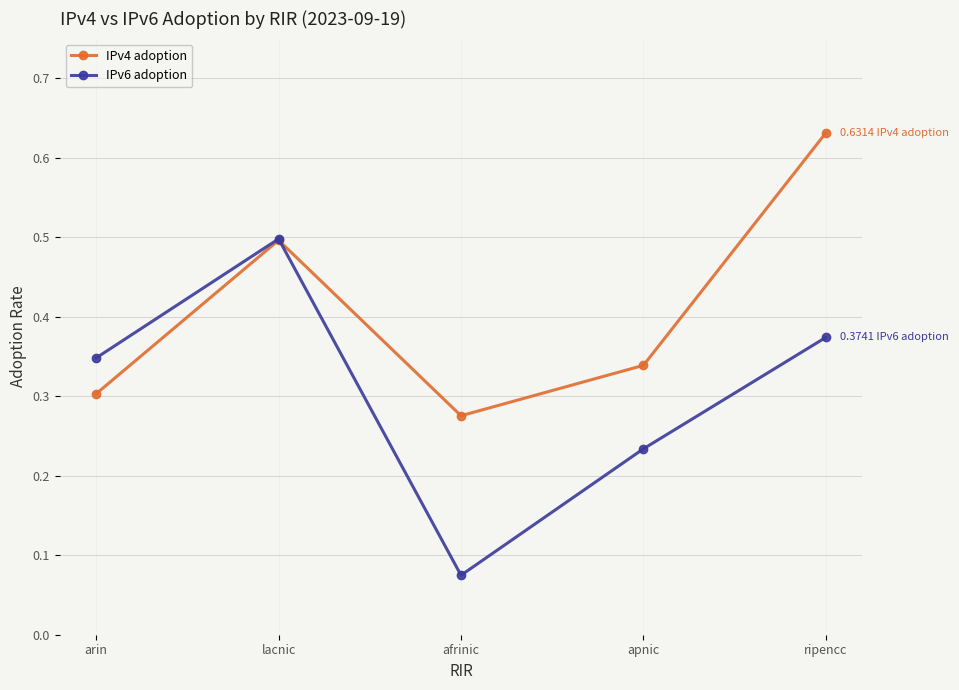

What are all the series names shown in the legend?

IPv4 adoption, IPv6 adoption